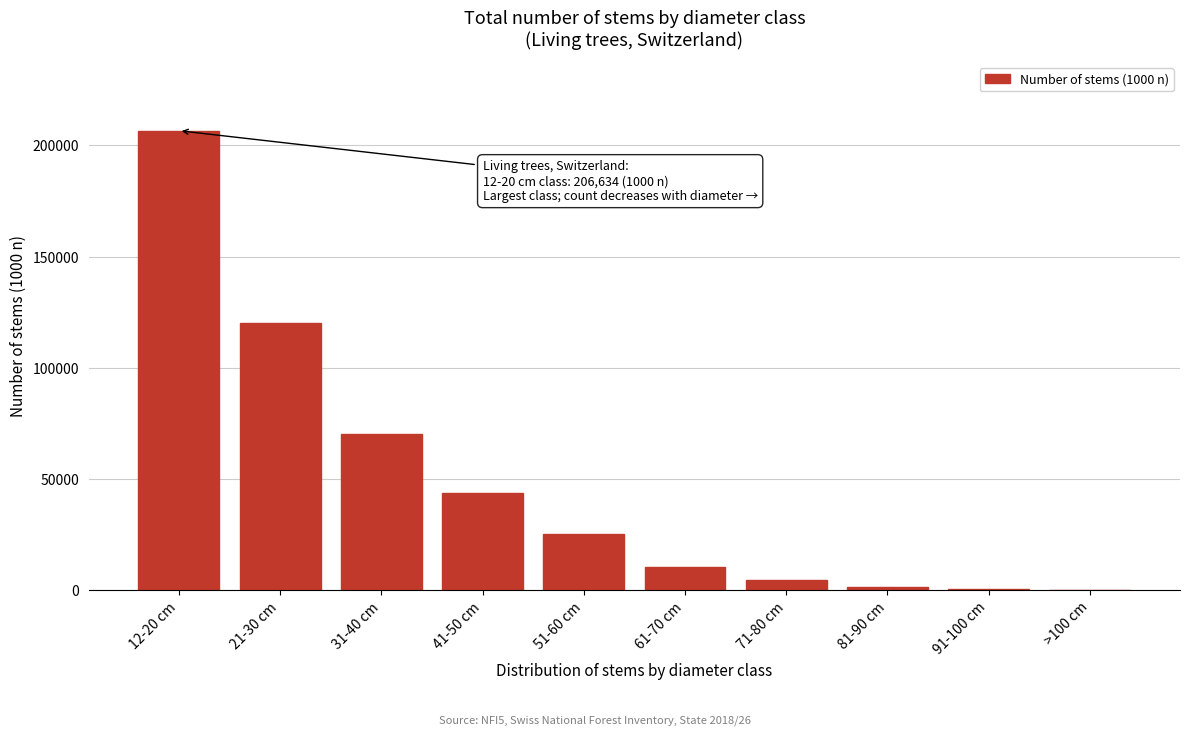

What is the ratio of the value at 51-60 cm to the value at 41-50 cm?

0.6